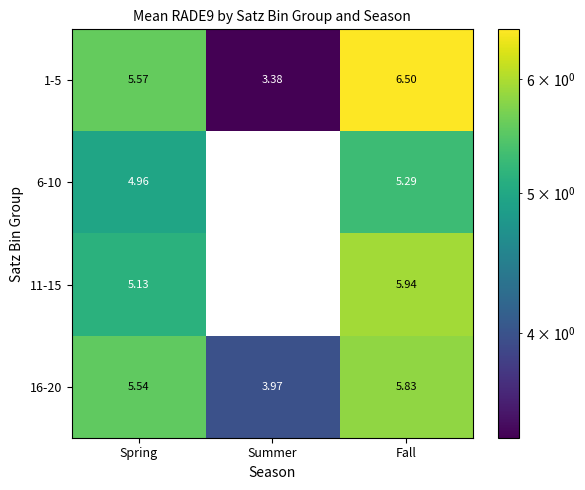

At which label is 6-10 closest to 2?

Summer